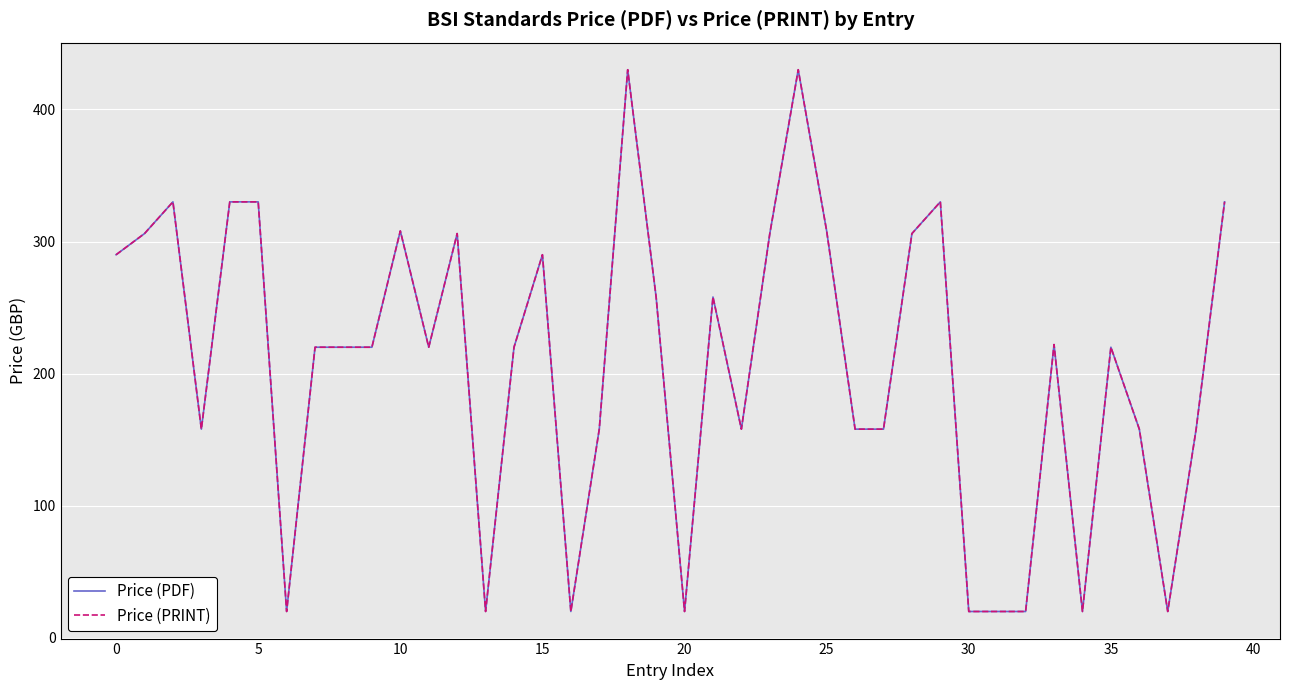

Does the chart display data point markers on the line(s)?

No